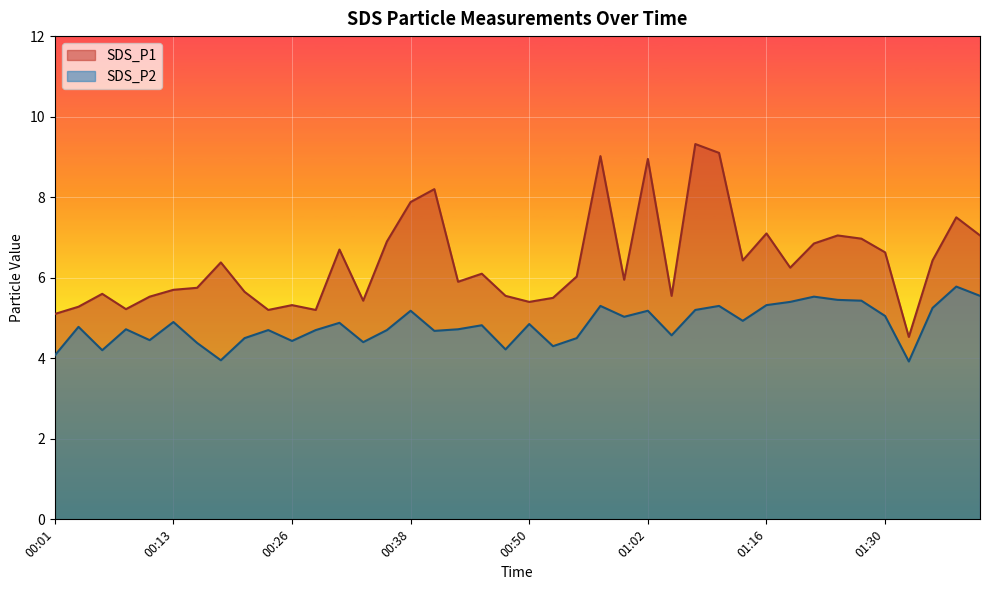

True or false: SDS_P1 has more than 1 points higher than both neighbors.

True